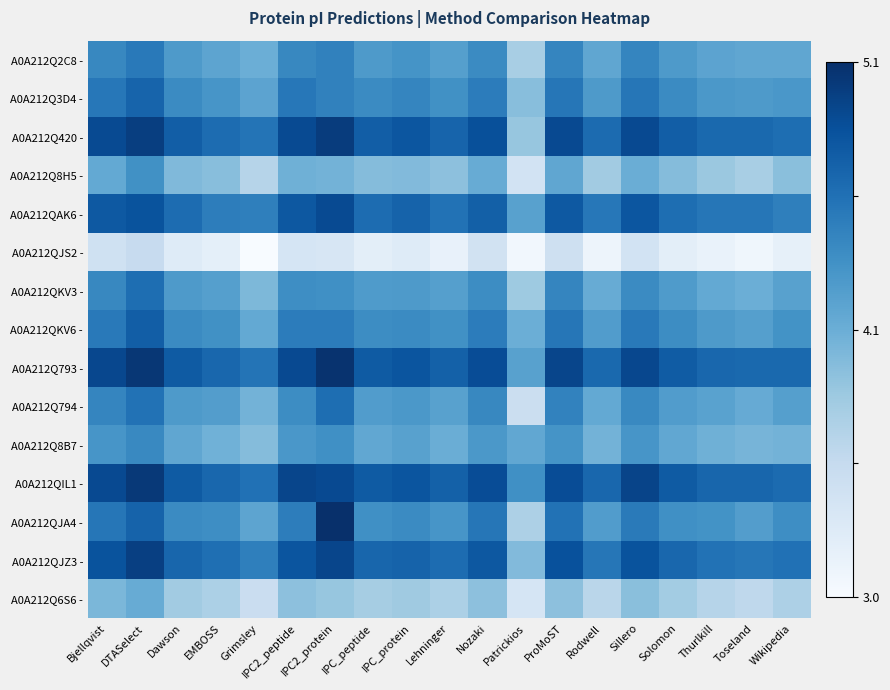

Which series changed the most between Thurlkill and Wikipedia?

A0A212Q8H5 -